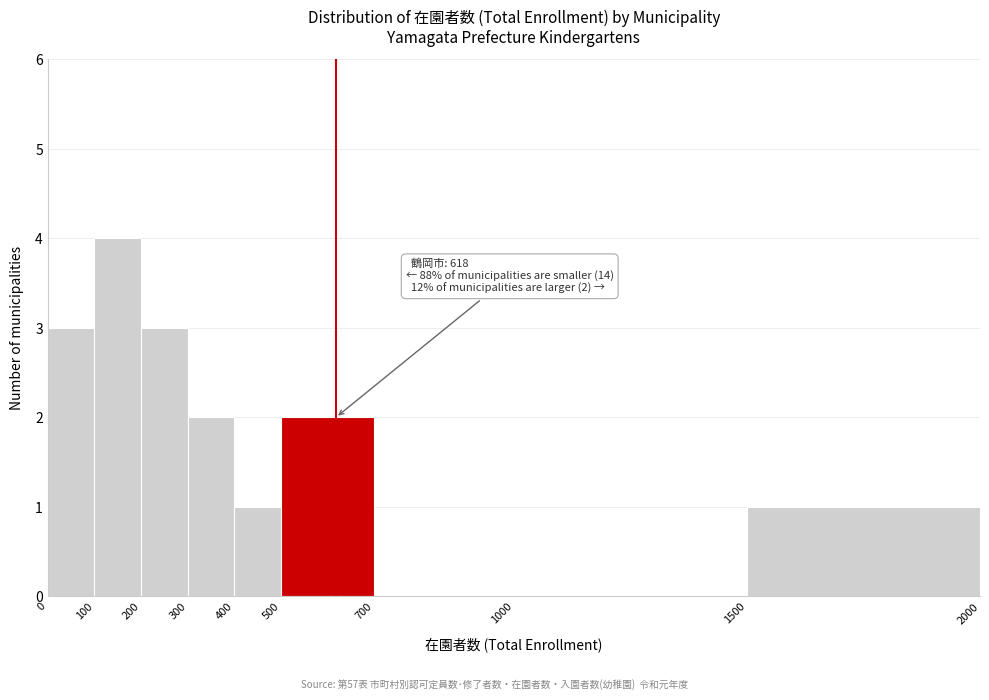

Over which range of the x-axis is the bar tallest?

100 to 200